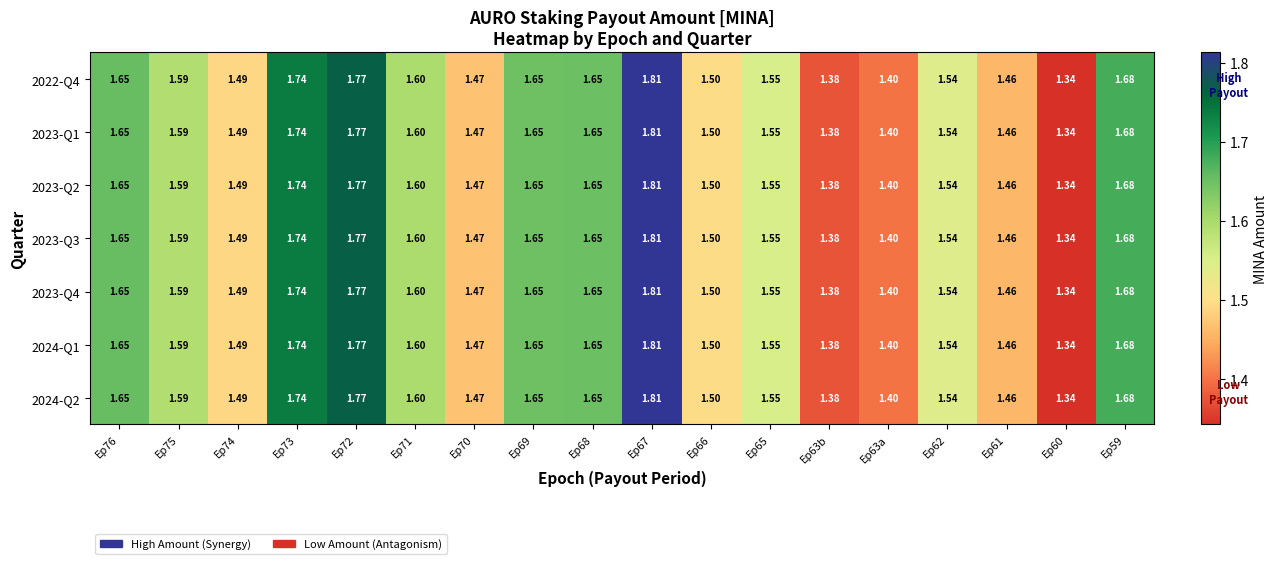

Reading left to right, what are all the values shown in this chart?

2022-Q4: Ep76=1.6	Ep75=1.6	Ep74=1.5	Ep73=1.7	Ep72=1.8	Ep71=1.6	Ep70=1.5	Ep69=1.6	Ep68=1.6	Ep67=1.8	Ep66=1.5	Ep65=1.6	Ep63b=1.4	Ep63a=1.4	Ep62=1.5	Ep61=1.5	Ep60=1.3	Ep59=1.7
2023-Q1: Ep76=1.6	Ep75=1.6	Ep74=1.5	Ep73=1.7	Ep72=1.8	Ep71=1.6	Ep70=1.5	Ep69=1.6	Ep68=1.6	Ep67=1.8	Ep66=1.5	Ep65=1.6	Ep63b=1.4	Ep63a=1.4	Ep62=1.5	Ep61=1.5	Ep60=1.3	Ep59=1.7
2023-Q2: Ep76=1.6	Ep75=1.6	Ep74=1.5	Ep73=1.7	Ep72=1.8	Ep71=1.6	Ep70=1.5	Ep69=1.6	Ep68=1.6	Ep67=1.8	Ep66=1.5	Ep65=1.6	Ep63b=1.4	Ep63a=1.4	Ep62=1.5	Ep61=1.5	Ep60=1.3	Ep59=1.7
2023-Q3: Ep76=1.6	Ep75=1.6	Ep74=1.5	Ep73=1.7	Ep72=1.8	Ep71=1.6	Ep70=1.5	Ep69=1.6	Ep68=1.6	Ep67=1.8	Ep66=1.5	Ep65=1.6	Ep63b=1.4	Ep63a=1.4	Ep62=1.5	Ep61=1.5	Ep60=1.3	Ep59=1.7
2023-Q4: Ep76=1.6	Ep75=1.6	Ep74=1.5	Ep73=1.7	Ep72=1.8	Ep71=1.6	Ep70=1.5	Ep69=1.6	Ep68=1.6	Ep67=1.8	Ep66=1.5	Ep65=1.6	Ep63b=1.4	Ep63a=1.4	Ep62=1.5	Ep61=1.5	Ep60=1.3	Ep59=1.7
2024-Q1: Ep76=1.6	Ep75=1.6	Ep74=1.5	Ep73=1.7	Ep72=1.8	Ep71=1.6	Ep70=1.5	Ep69=1.6	Ep68=1.6	Ep67=1.8	Ep66=1.5	Ep65=1.6	Ep63b=1.4	Ep63a=1.4	Ep62=1.5	Ep61=1.5	Ep60=1.3	Ep59=1.7
2024-Q2: Ep76=1.6	Ep75=1.6	Ep74=1.5	Ep73=1.7	Ep72=1.8	Ep71=1.6	Ep70=1.5	Ep69=1.6	Ep68=1.6	Ep67=1.8	Ep66=1.5	Ep65=1.6	Ep63b=1.4	Ep63a=1.4	Ep62=1.5	Ep61=1.5	Ep60=1.3	Ep59=1.7